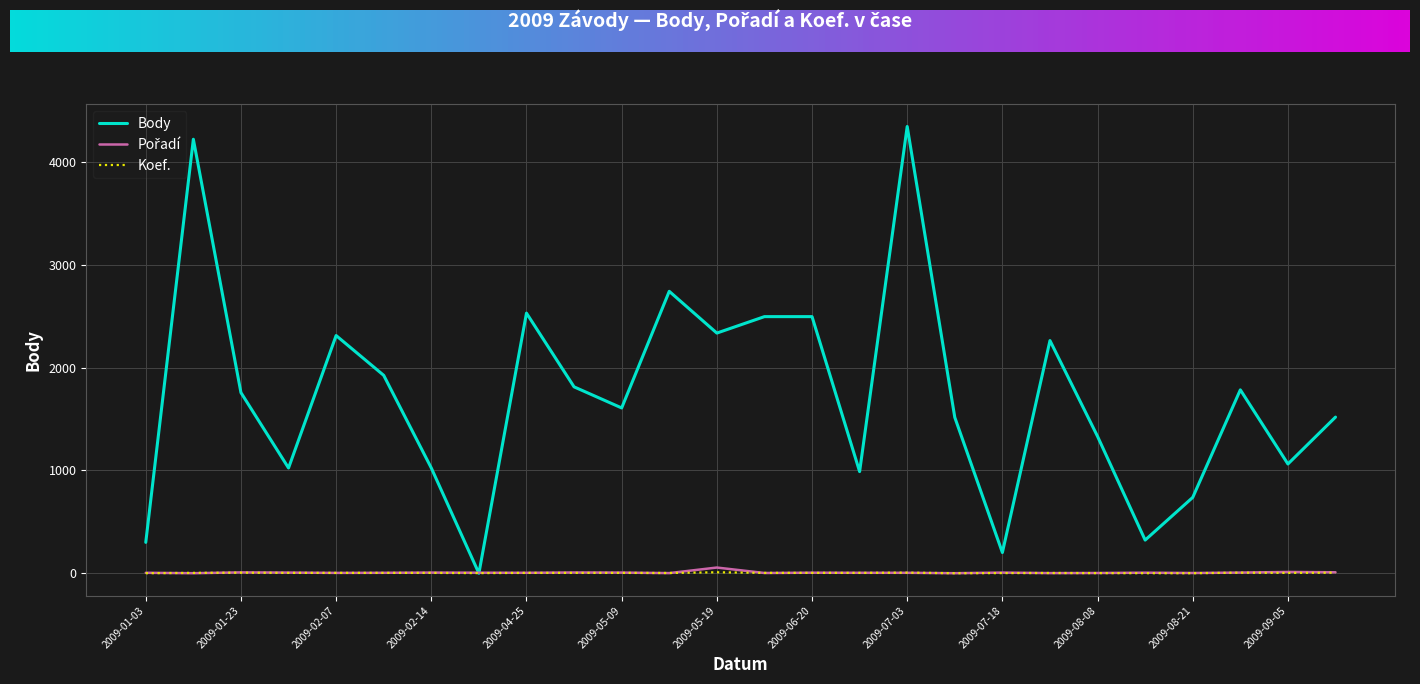

Which series has the largest total across all categories?

Body